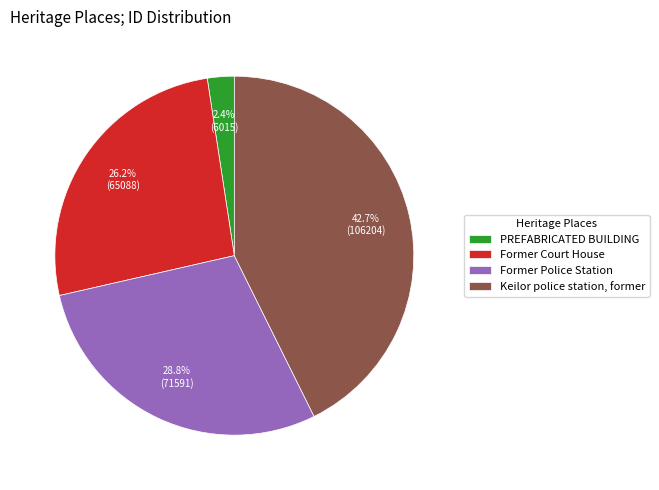

Is there any slice that represents more than half of the pie?

No